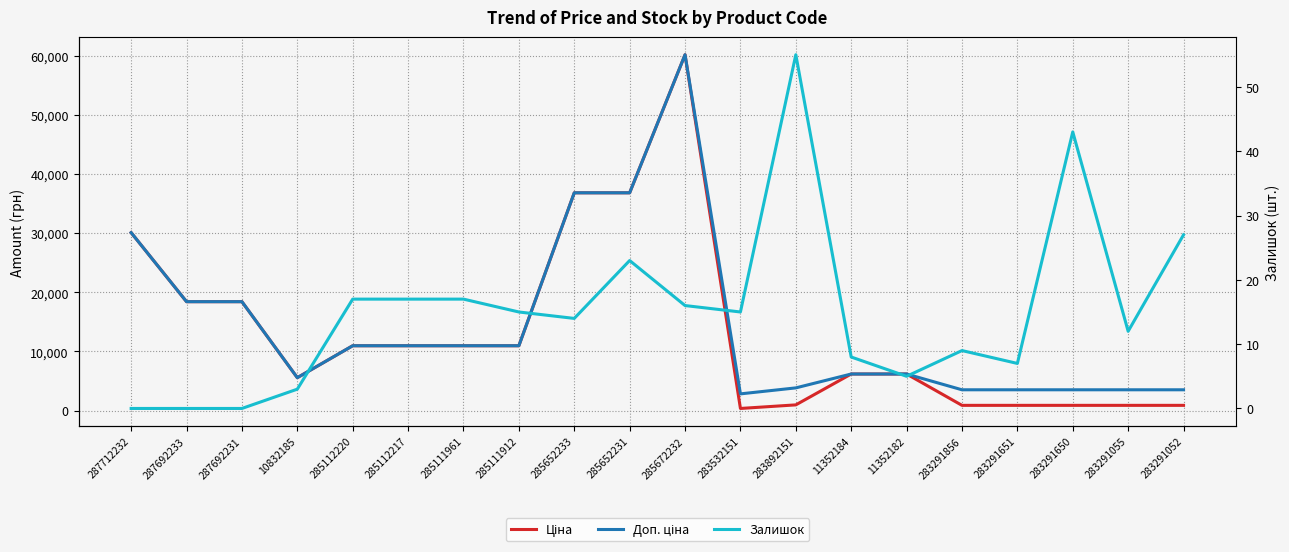

What are all the series names shown in the legend?

Ціна, Доп. ціна, Залишок